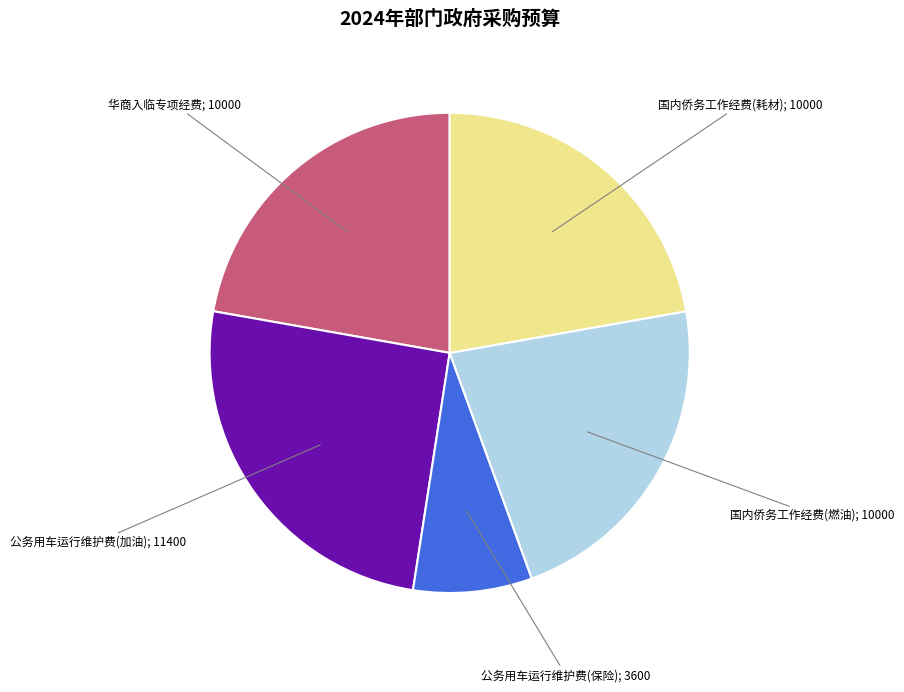

Which category has the smallest portion of the pie?

公务用车运行维护费(保险); 3600